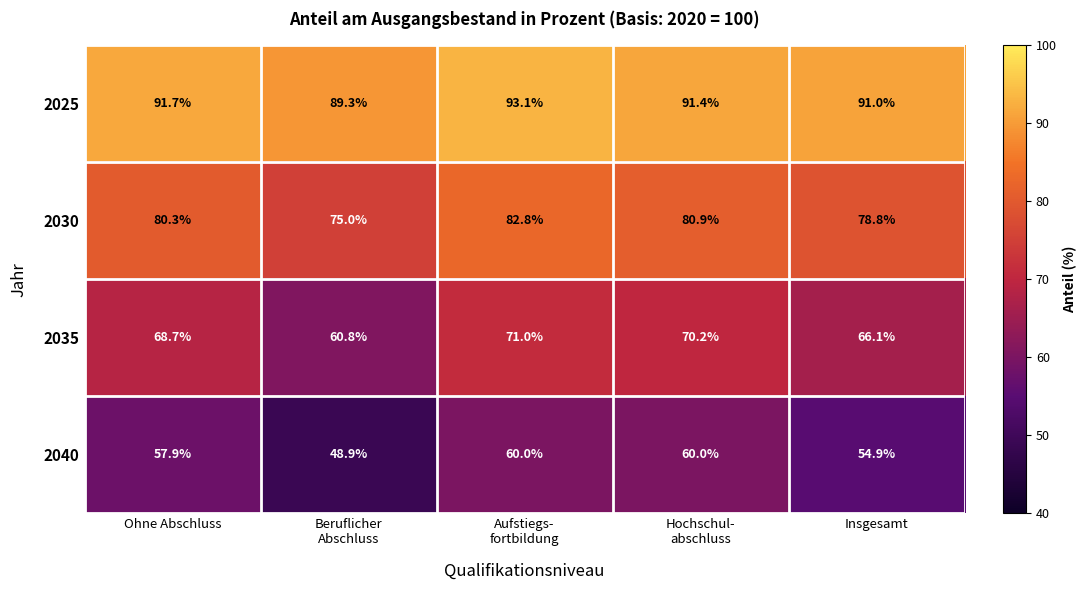

At which category does the chart reach its peak across all series?

Aufstiegs-
fortbildung